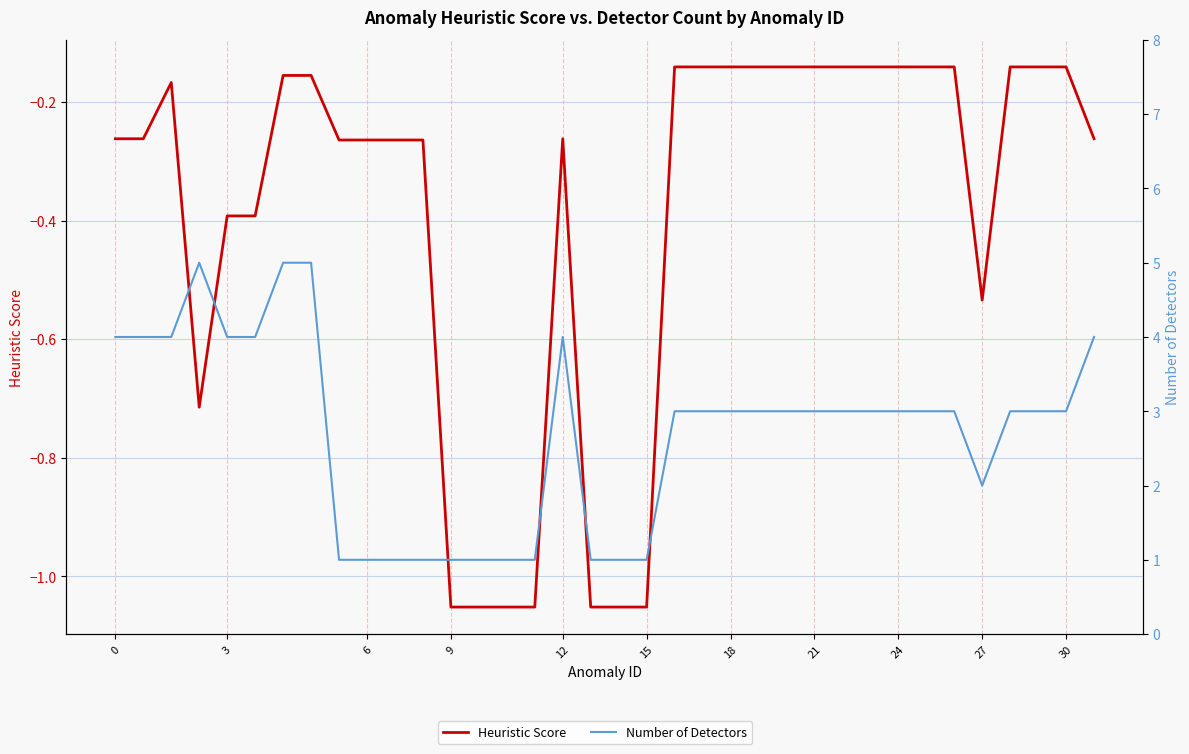

Reading left to right, list all the values displayed in this chart.

Heuristic Score: -0.3	-0.3	-0.2	-0.7	-0.4	-0.4	-0.2	-0.2	-0.3	-0.3	-0.3	-0.3	-1.1	-1.1	-1.1	-1.1	-0.3	-1.1	-1.1	-1.1	-0.1	-0.1	-0.1	-0.1	-0.1	-0.1	-0.1	-0.1	-0.1	-0.1	-0.1	-0.5	-0.1	-0.1	-0.1	-0.3
Number of Detectors: 4.0	4.0	4.0	5.0	4.0	4.0	5.0	5.0	1.0	1.0	1.0	1.0	1.0	1.0	1.0	1.0	4.0	1.0	1.0	1.0	3.0	3.0	3.0	3.0	3.0	3.0	3.0	3.0	3.0	3.0	3.0	2.0	3.0	3.0	3.0	4.0